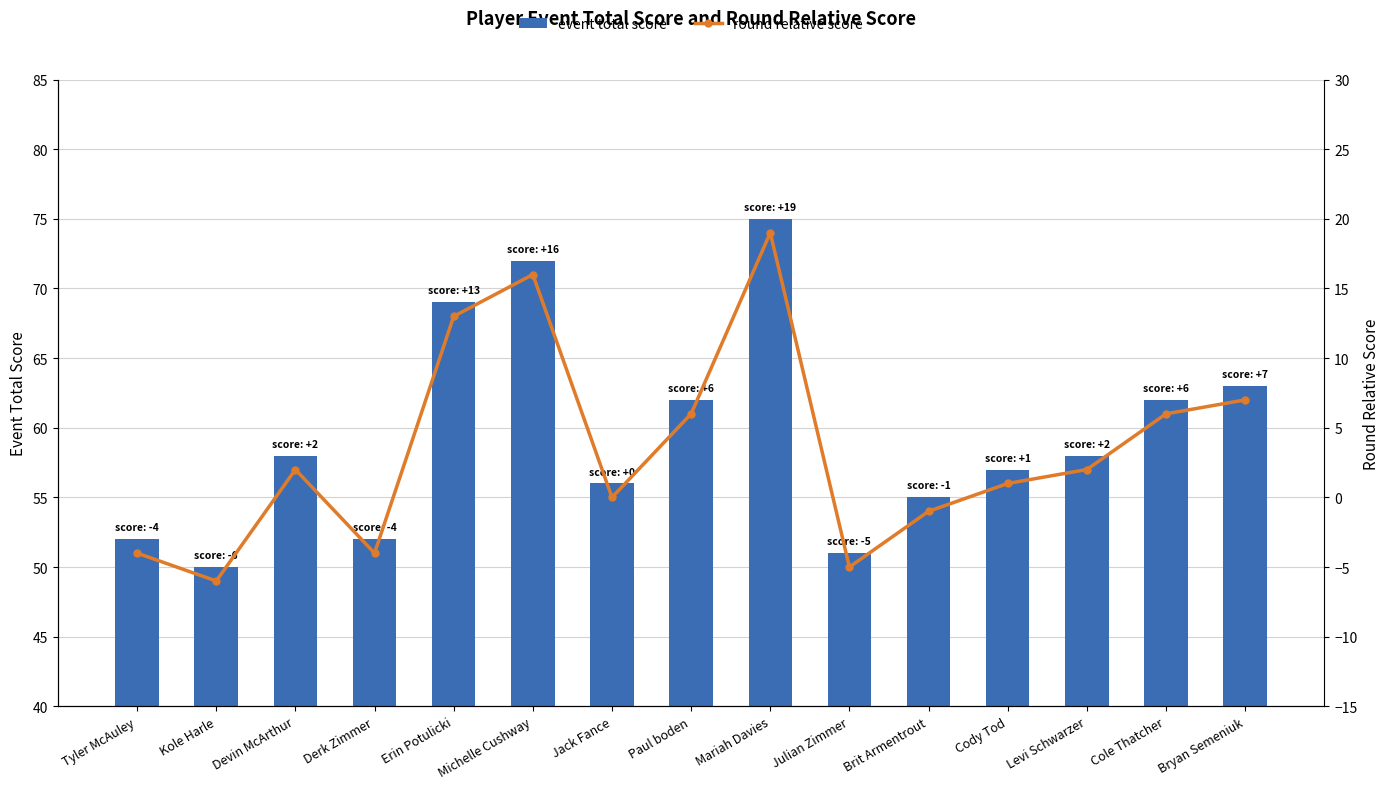

Does the chart contain any negative values?

Yes